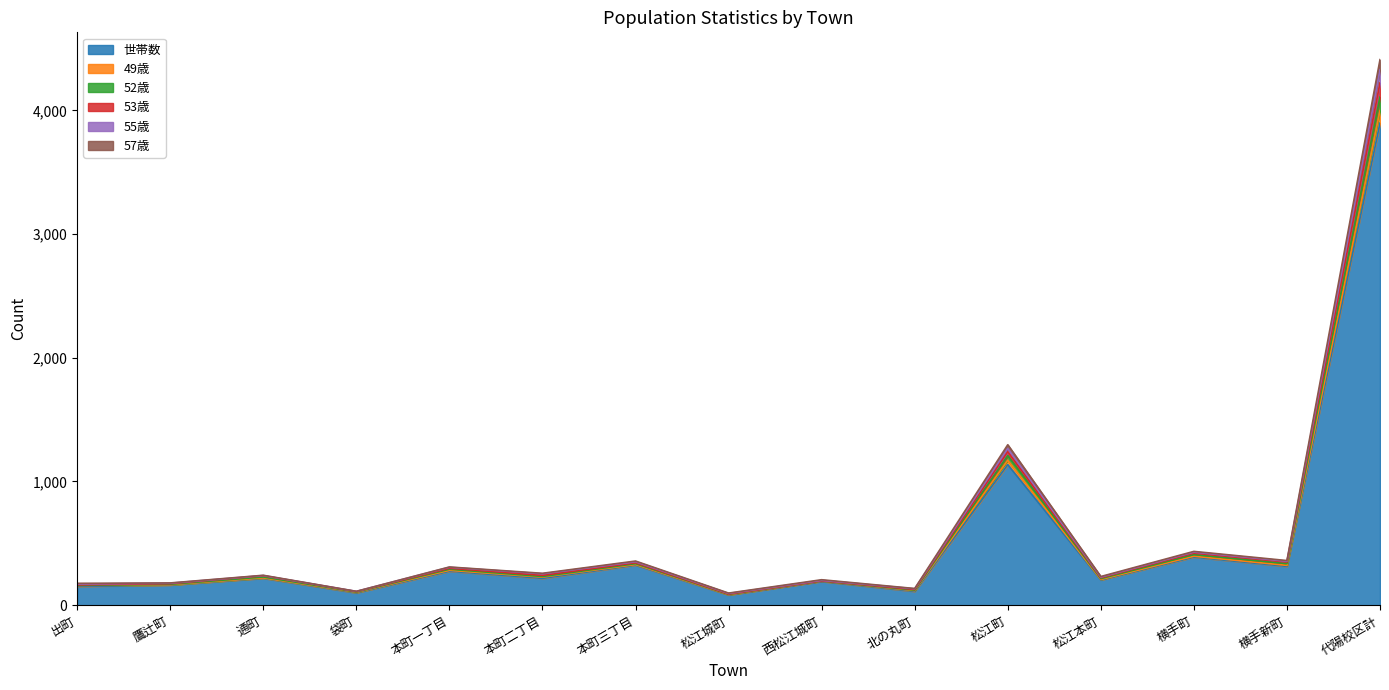

At which category is the sum across all series the highest?

代陽校区計